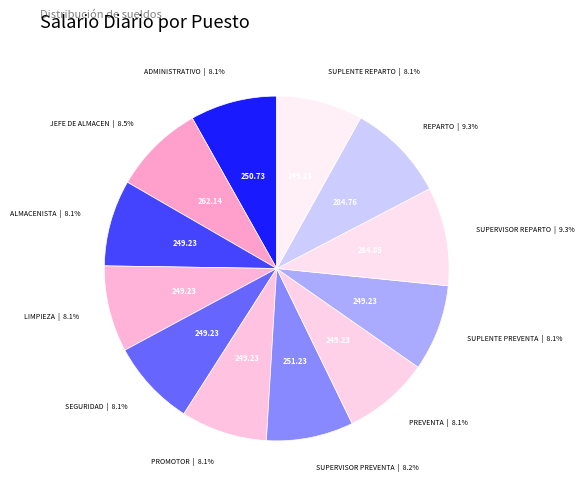

Is there a majority slice in this chart?

No